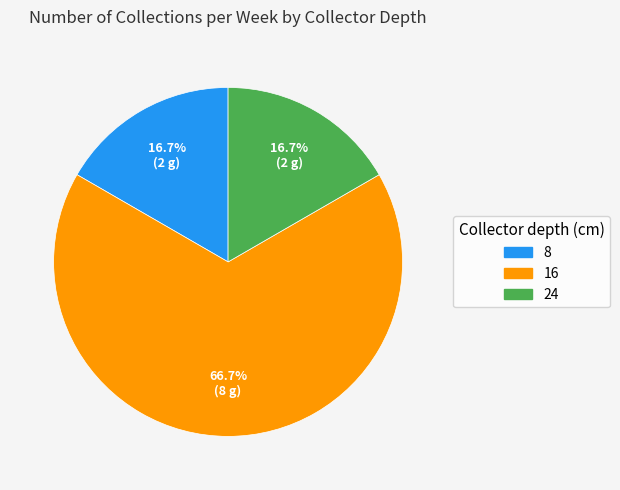

What percentage do 16 and 24 together represent?

83.3%